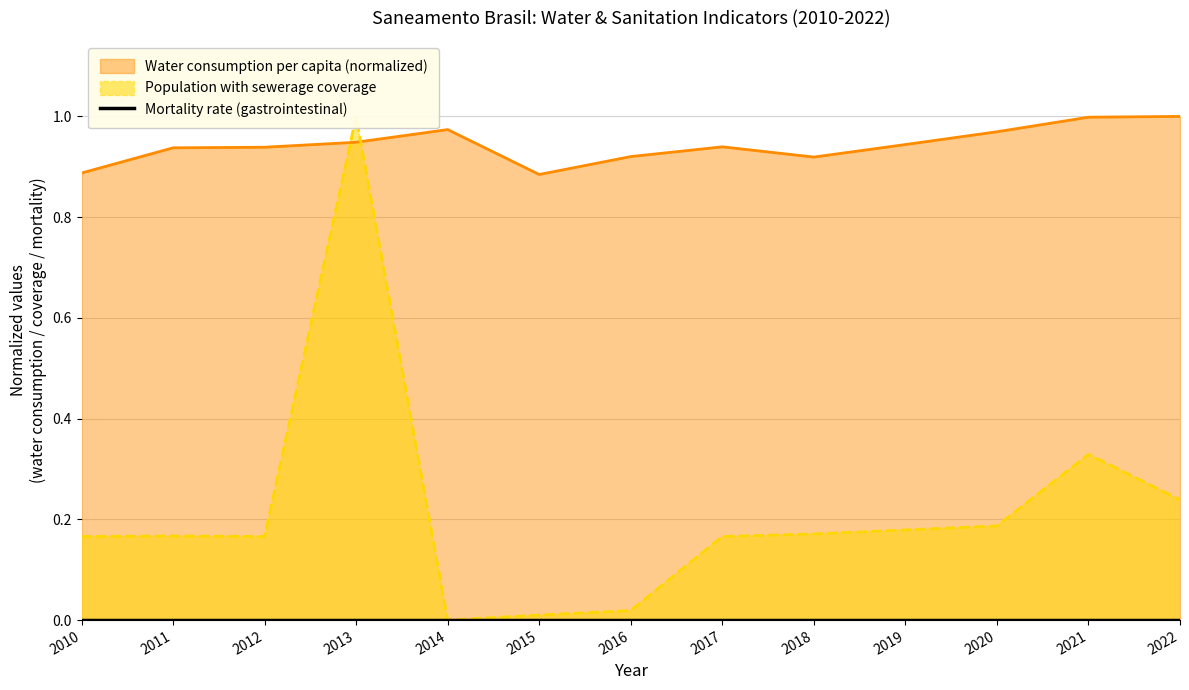

The Population with sewerage coverage series shows 0.3 at 2021. True or false?

True